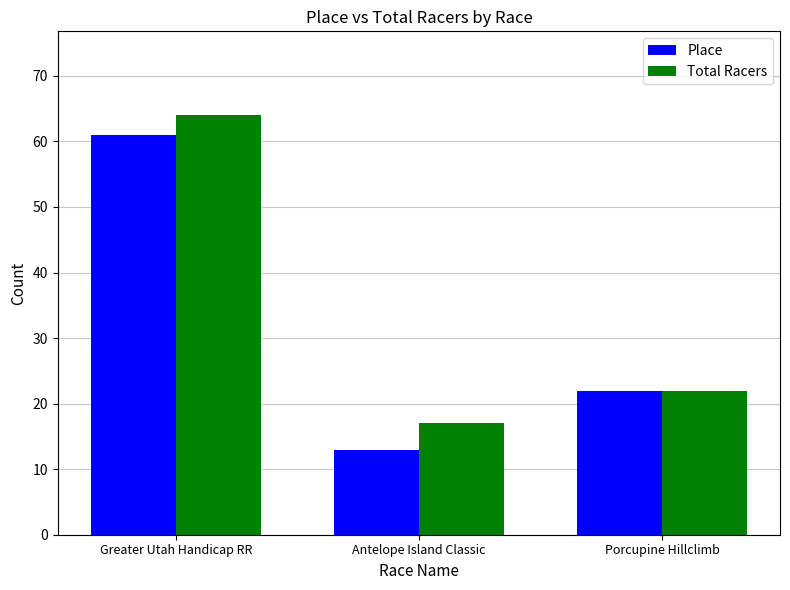

At which label does Total Racers reach its minimum?

Antelope Island Classic